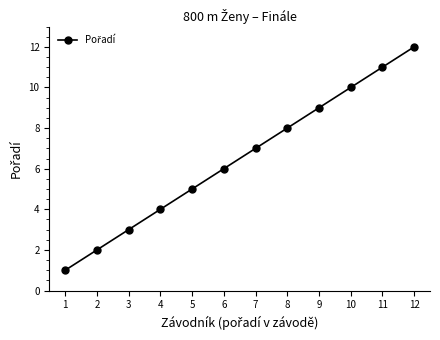

Does the chart display data point markers on the line(s)?

Yes